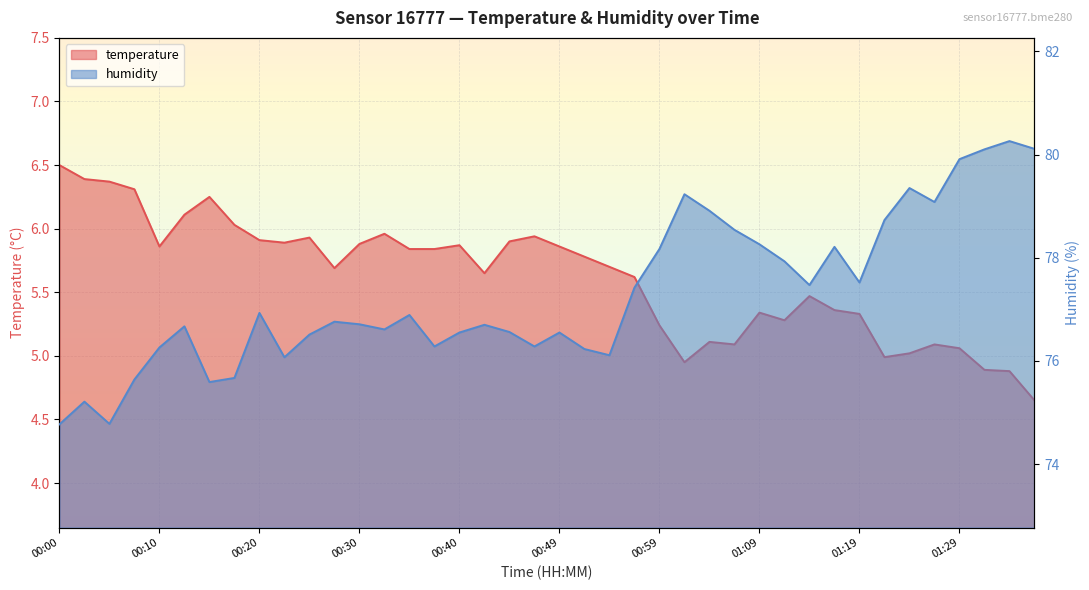

What is the sum of the humidity values at 01:36 and 00:57?

157.5